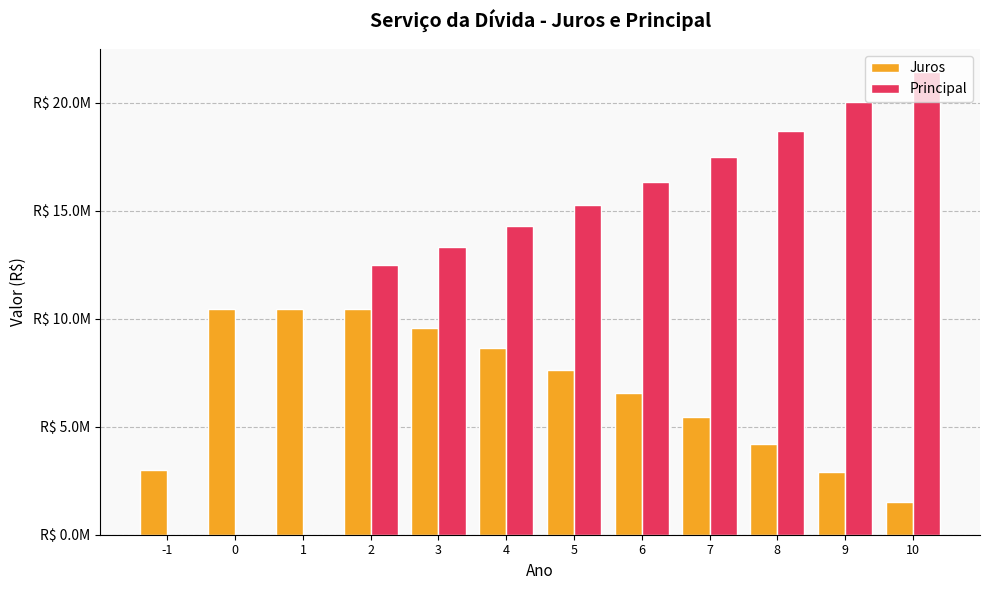

What is the difference between the maximum and second lowest values in the Juros series?

7558093.3